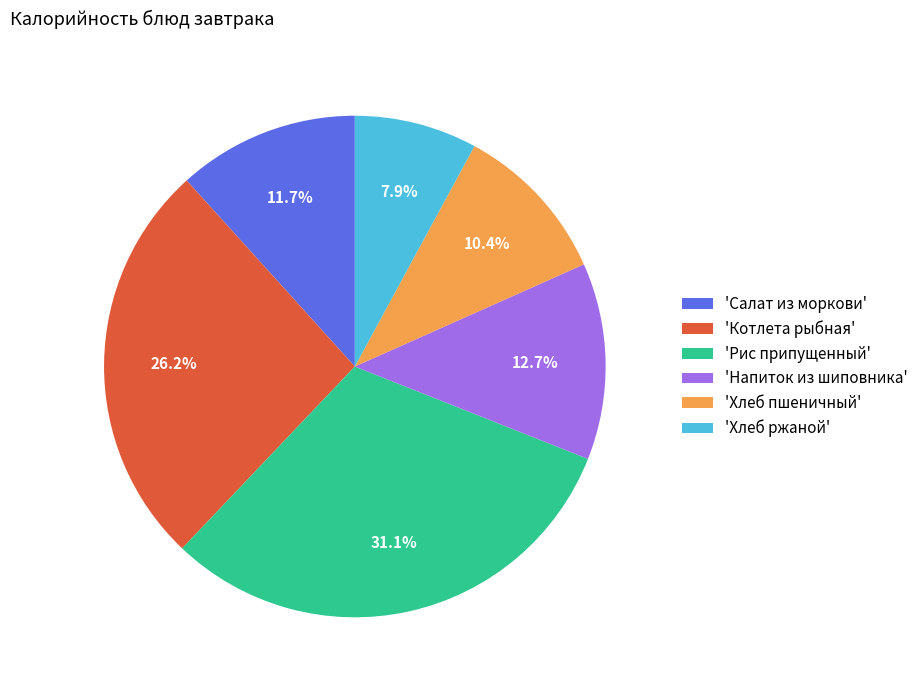

Which slice is the largest?

'Рис припущенный'